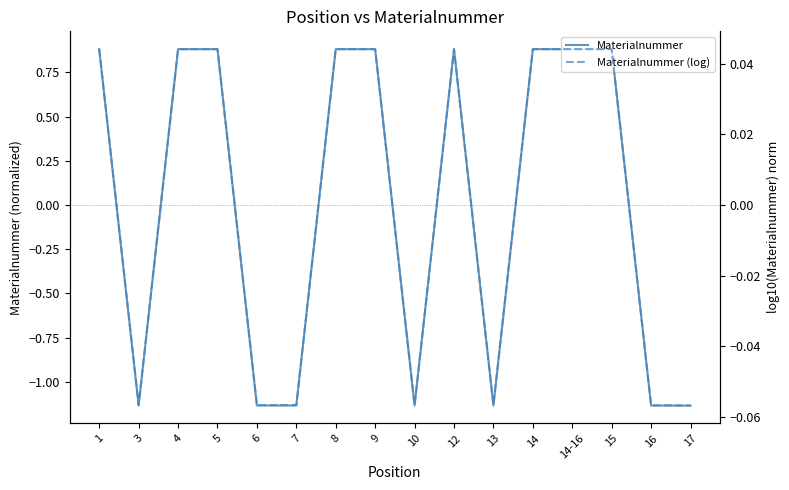

How many values in the Materialnummer series exceed 0?

9